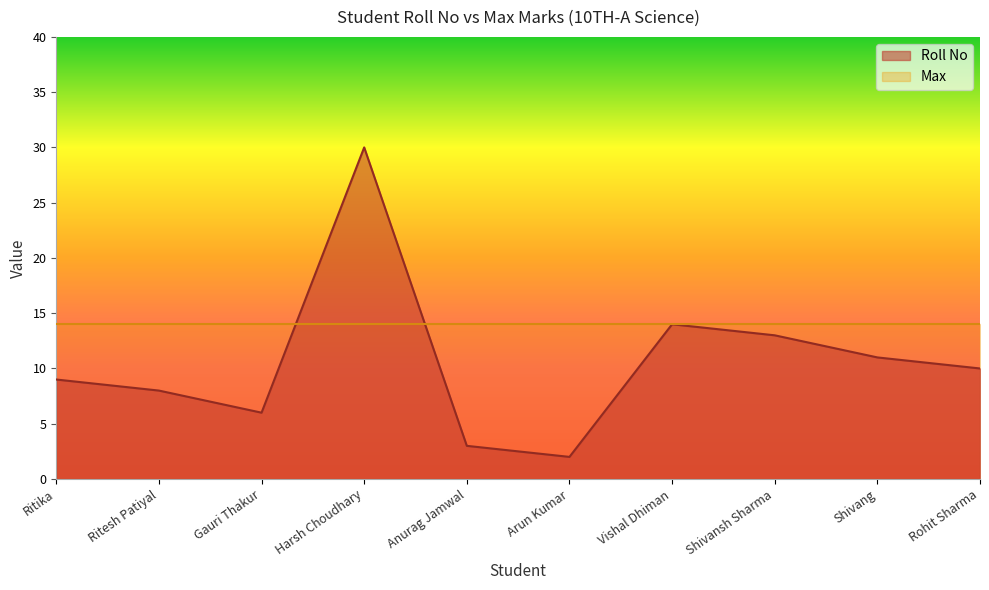

What is the label of the 8th point from the left?

Shivansh Sharma